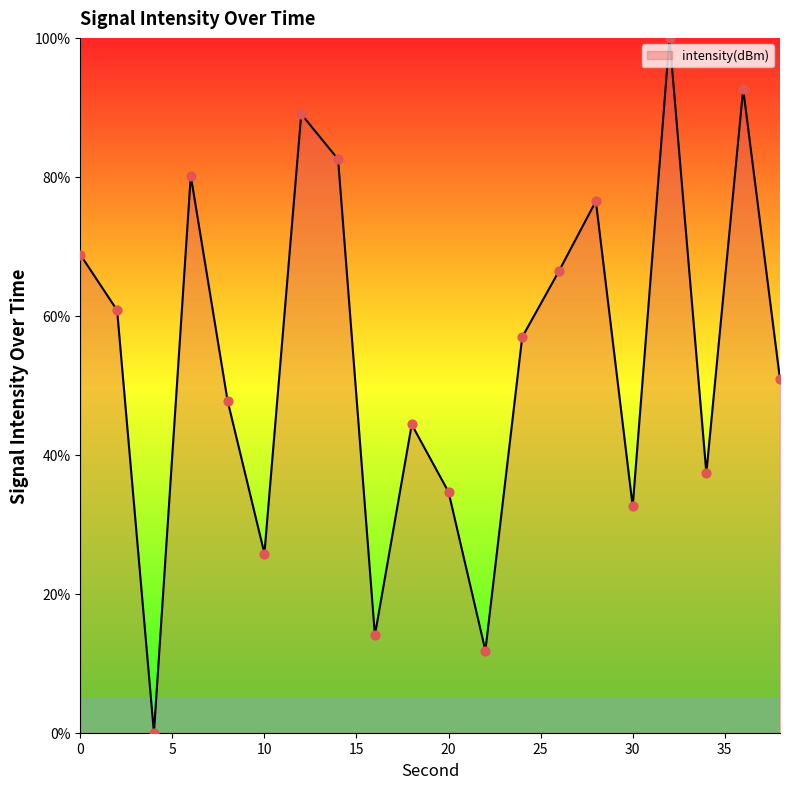

What is the difference between the maximum and minimum values?

100.0